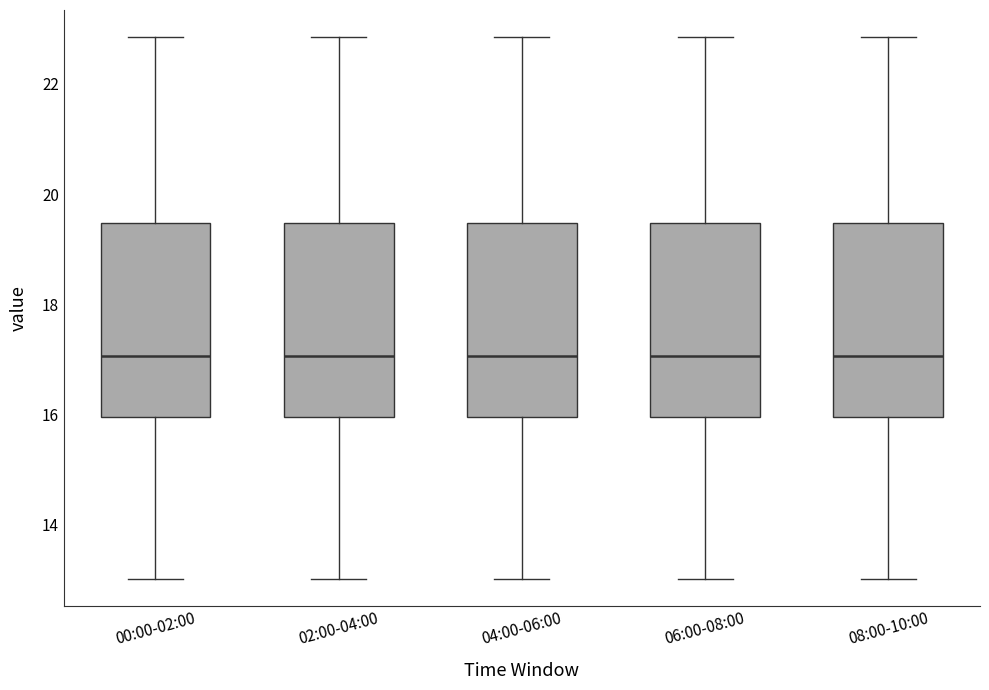

Reading left to right, read every box against the y-axis: the position of its median line, the range the box covers, and the ends of its whiskers. The values are not printed on the chart, so give them approximately, as read against the axis.

00:00-02:00: median 17.0, box 16.0 to 19.4, whiskers 13.0 to 22.8
02:00-04:00: median 17.0, box 16.0 to 19.4, whiskers 13.0 to 22.8
04:00-06:00: median 17.0, box 16.0 to 19.4, whiskers 13.0 to 22.8
06:00-08:00: median 17.0, box 16.0 to 19.4, whiskers 13.0 to 22.8
08:00-10:00: median 17.0, box 16.0 to 19.4, whiskers 13.0 to 22.8